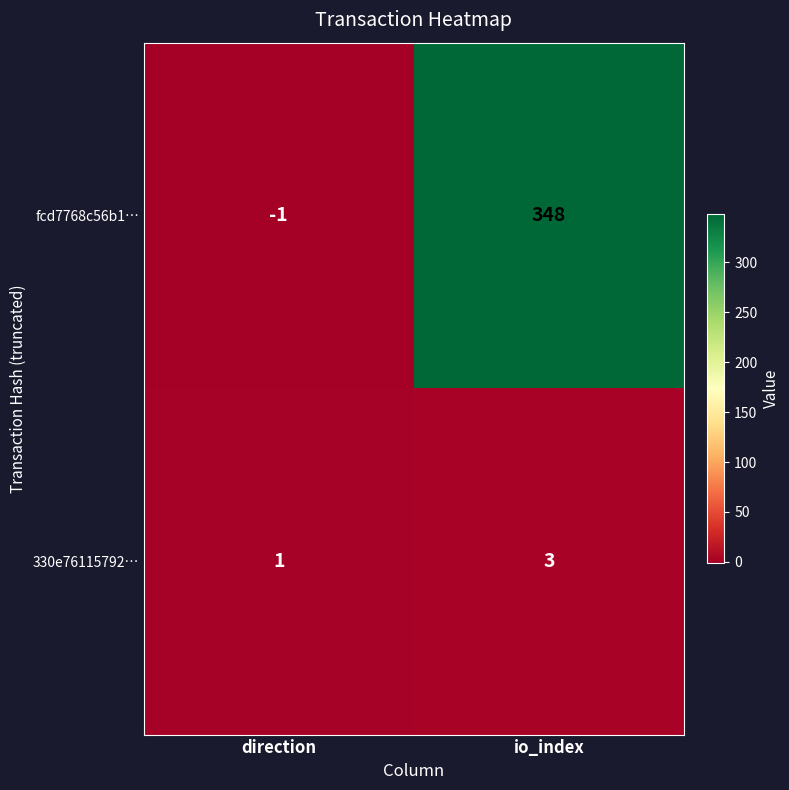

Is it true that fcd7768c56b1… equals 348 at io_index?

True